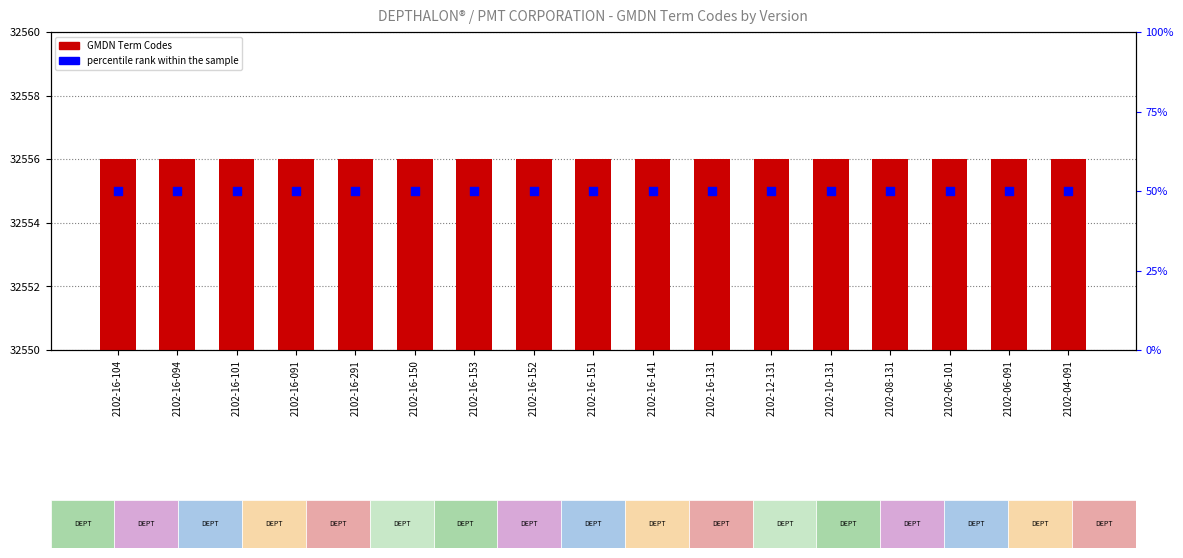

What is the total value across all series at 2102-06-101?

32606